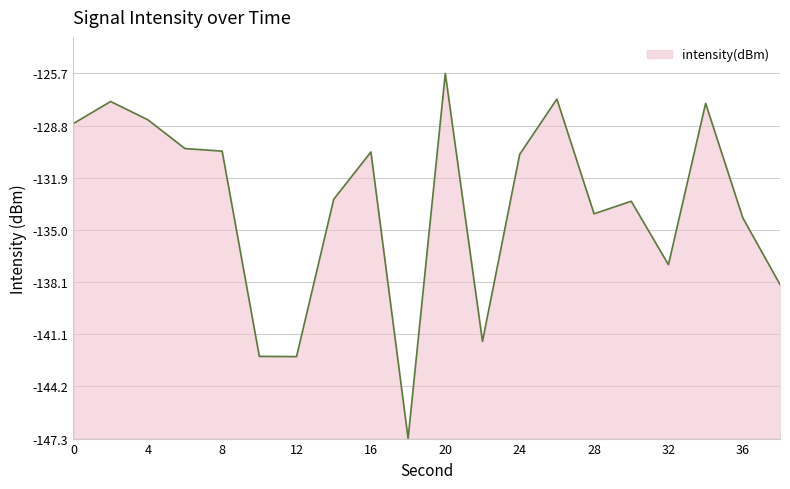

List the labels in order of value, smallest first.

18, 12, 10, 22, 38, 32, 36, 28, 30, 14, 24, 16, 8, 6, 0, 4, 34, 2, 26, 20